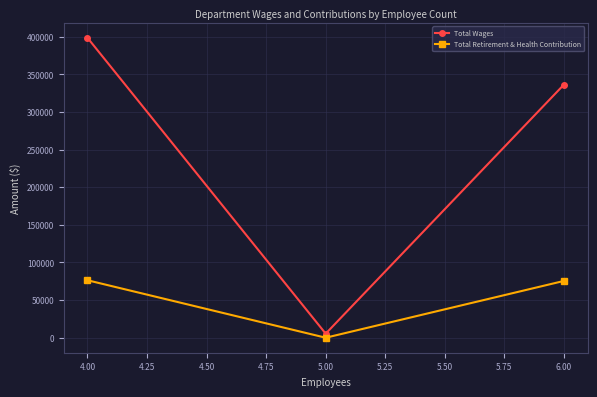

At which category is the sum across all series the highest?

4.00